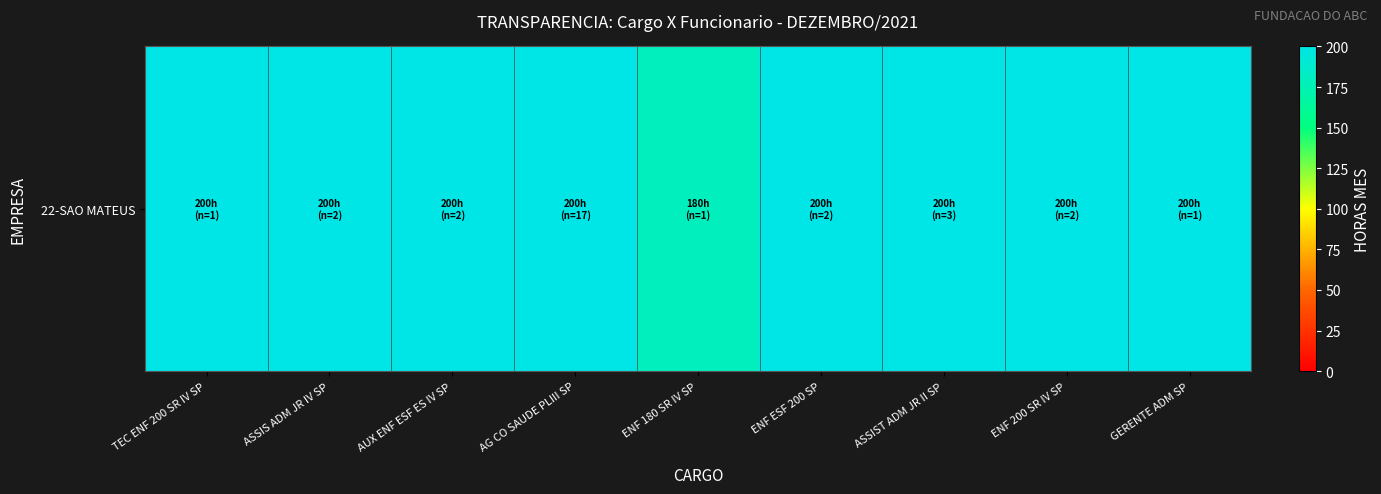

Reading left to right, extract all data points from this chart.

TEC ENF 200 SR IV SP=200	ASSIS ADM JR IV SP=200	AUX ENF ESF ES IV SP=200	AG CO SAUDE PLIII SP=200	ENF 180 SR IV SP=180	ENF ESF 200 SP=200	ASSIST ADM JR II SP=200	ENF 200 SR IV SP=200	GERENTE ADM SP=200